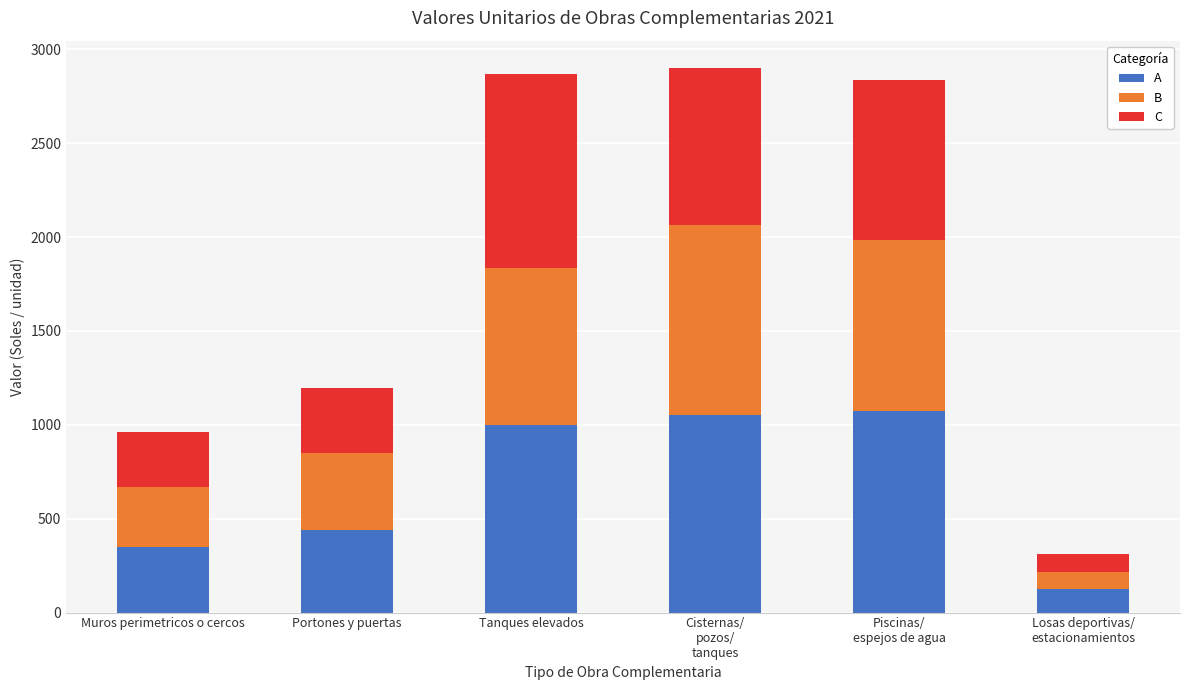

Is it true that A equals 118.5 at Portones y puertas?

False